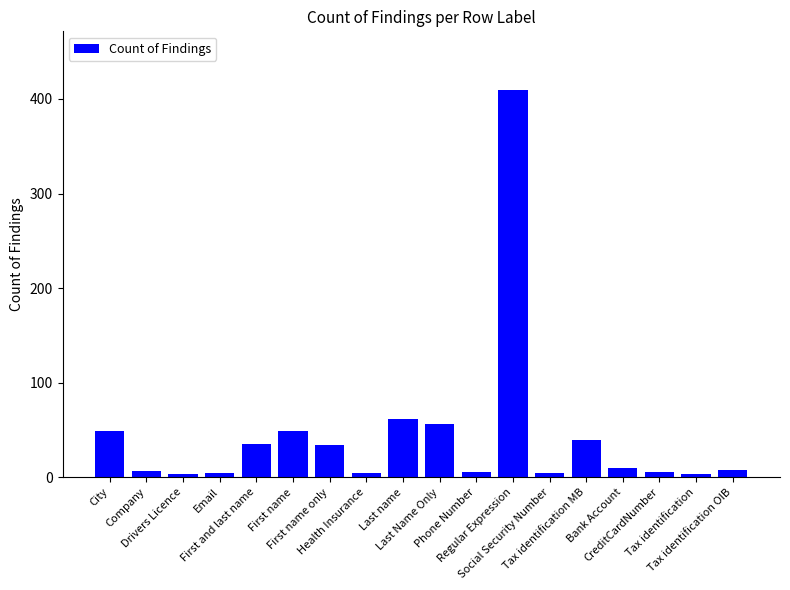

What is the label of the 4th bar from the right?

Bank Account